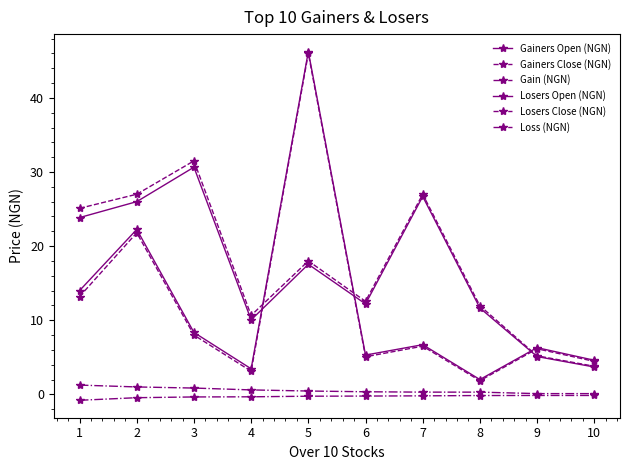

How many lines are shown in the chart?

6